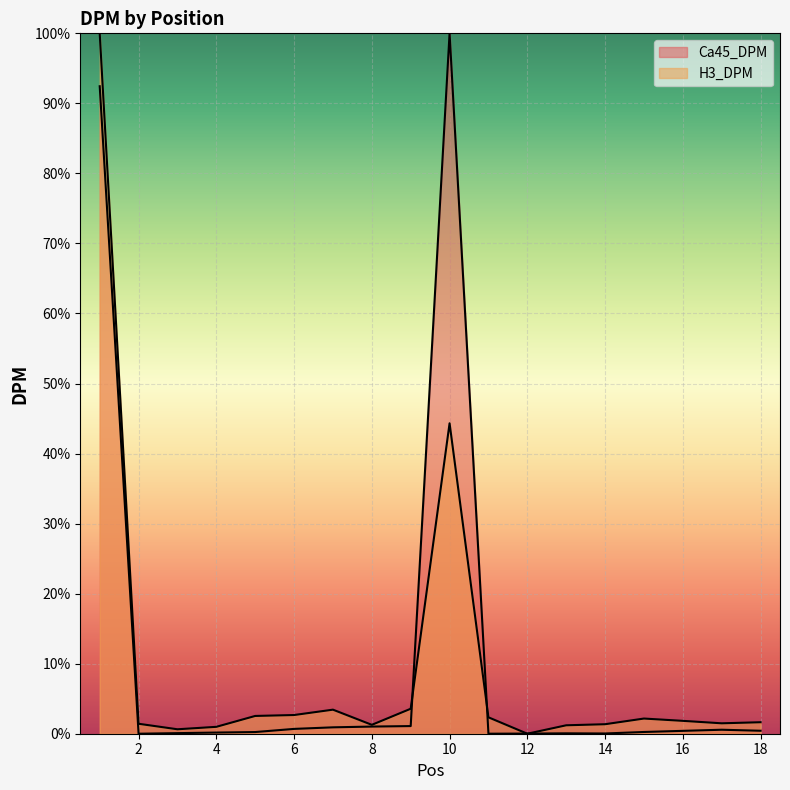

What is the difference between the Ca45_DPM values at 14 and 1?

92.4